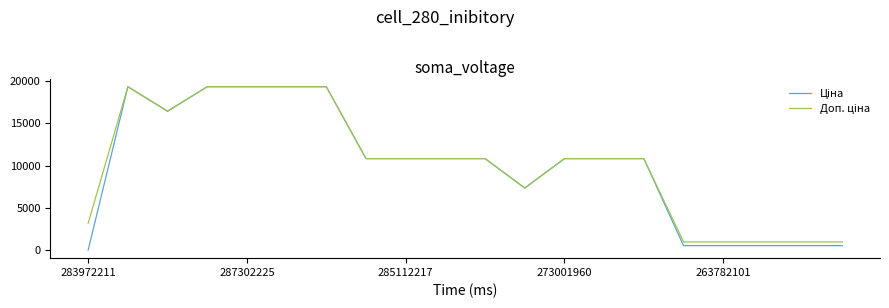

How many lines are shown in the chart?

2